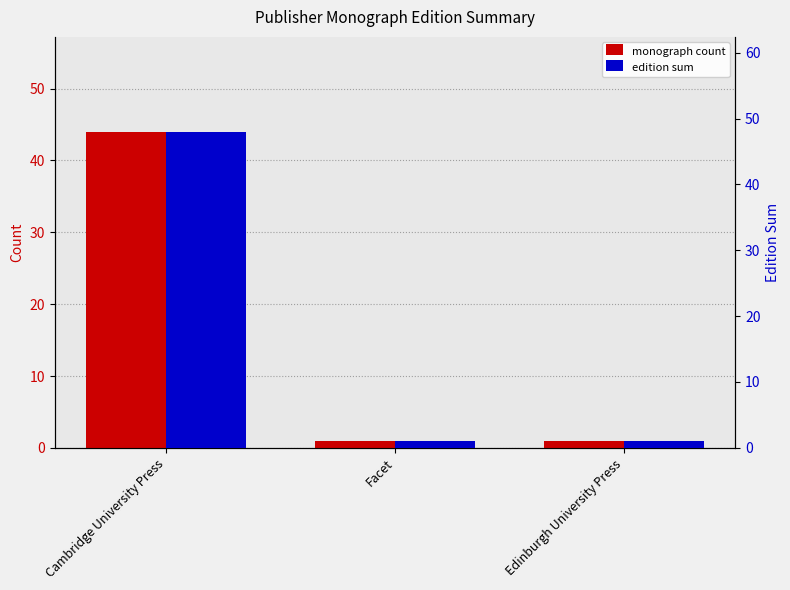

What is the sum of the monograph count values at Edinburgh University Press and Cambridge University Press?

45